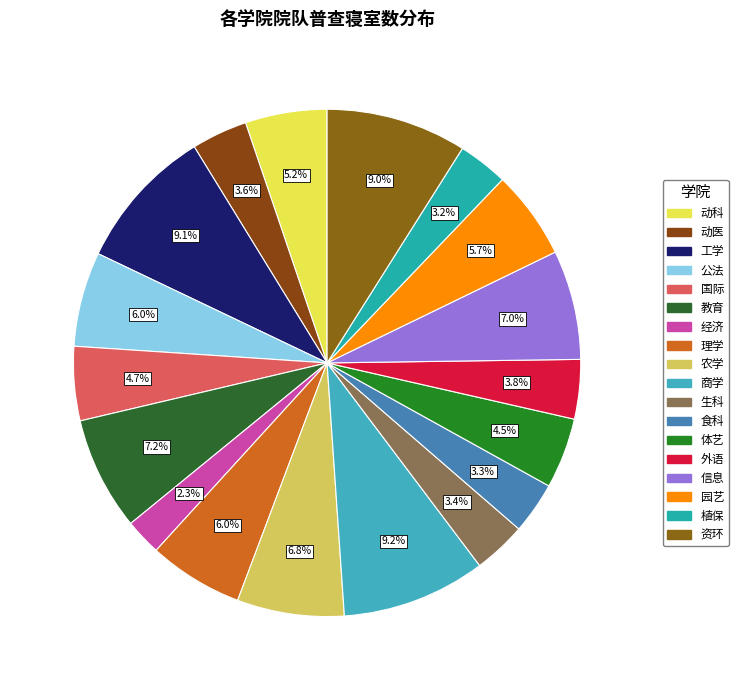

Does any single category account for the majority?

No